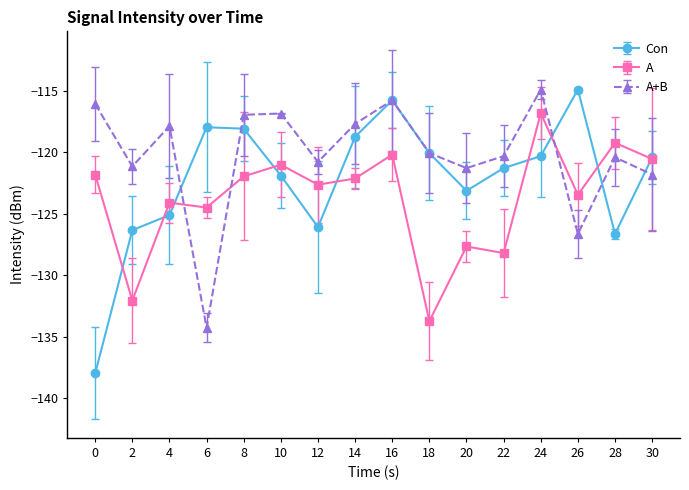

Which series has the largest range (max minus min)?

Con